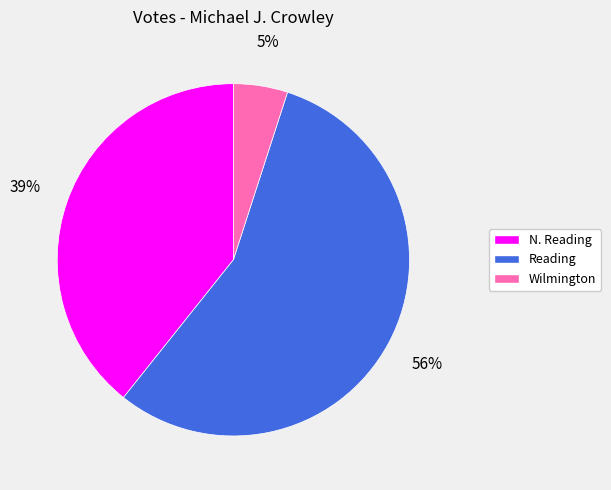

To the nearest percent, what is the combined percentage of Reading and N. Reading?

95%